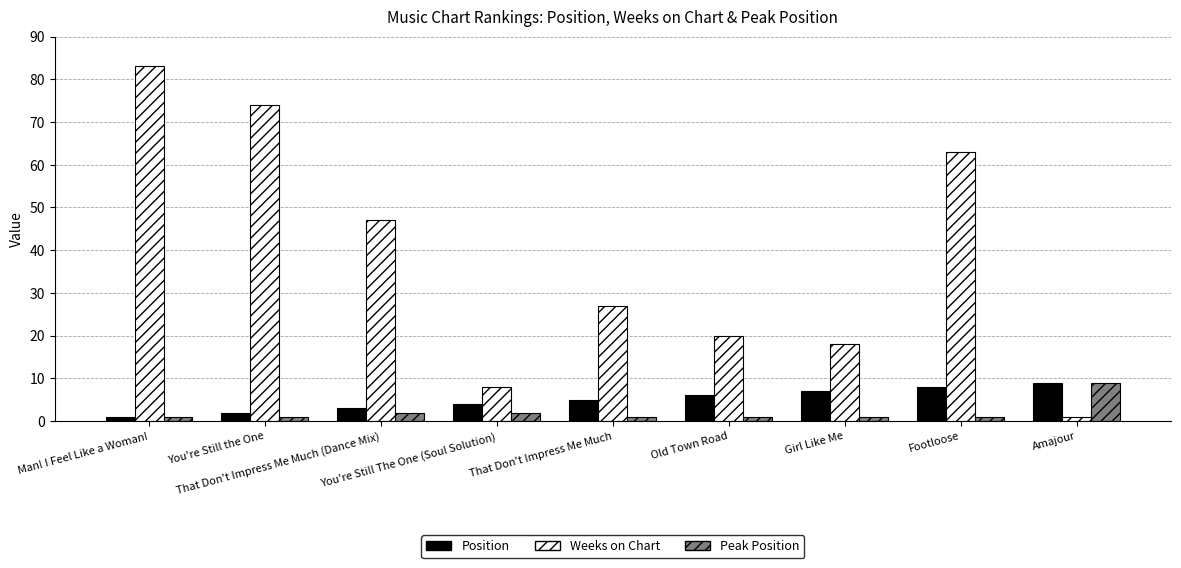

Which category has the highest value across all series?

Man! I Feel Like a Woman!